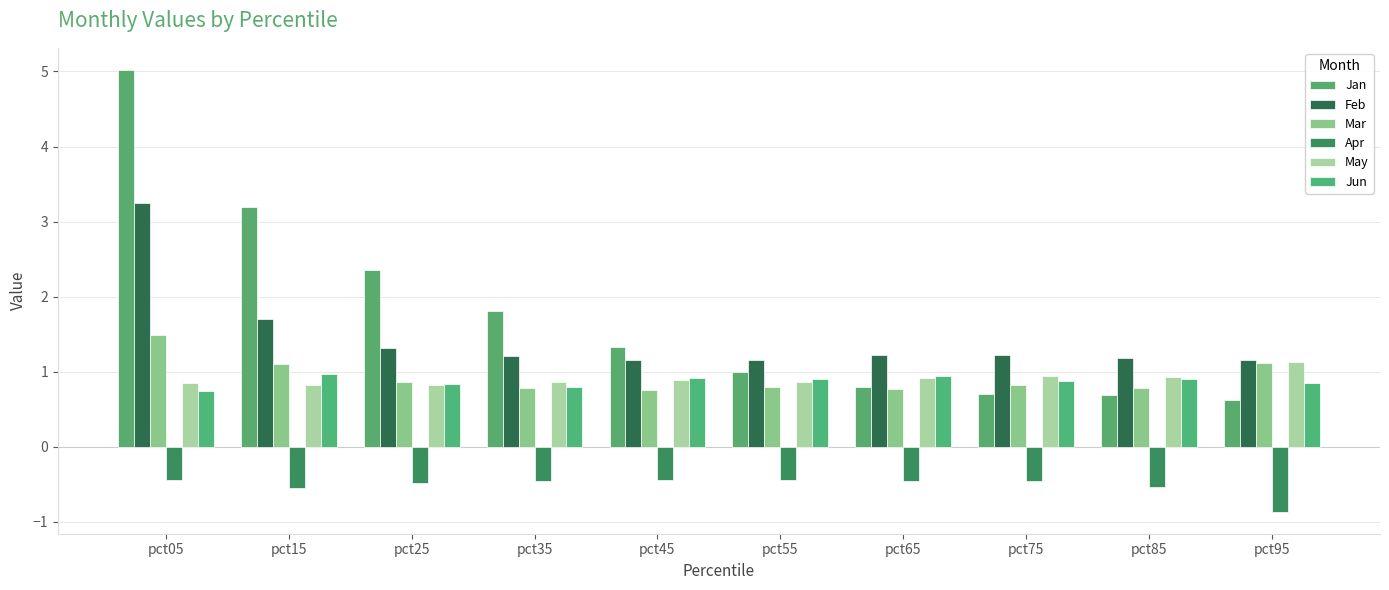

At which category is the sum across all series the highest?

pct05